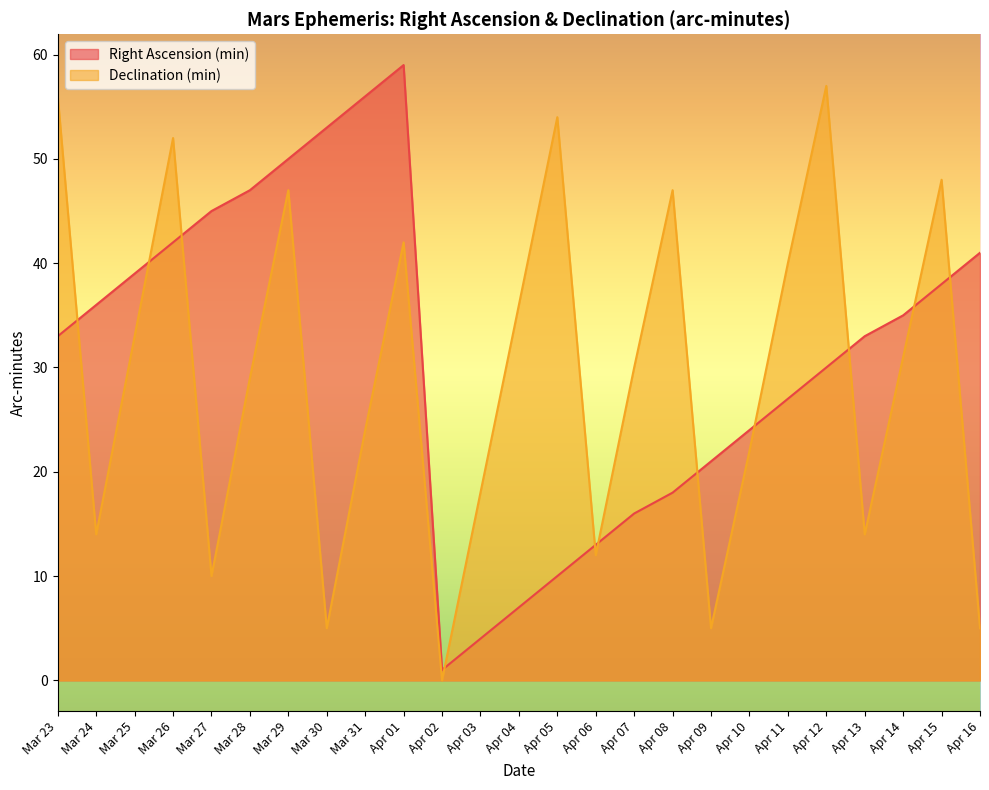

Which category has the highest value in the Right Ascension (min) series?

Apr 01